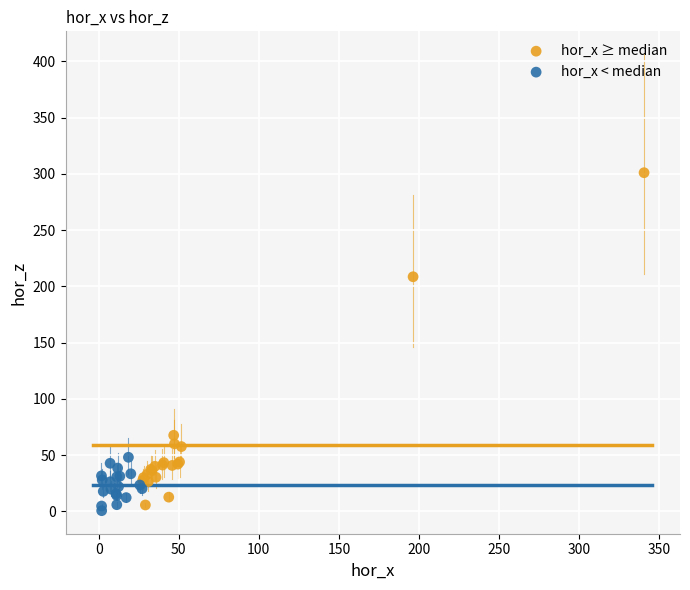

Which series reaches the minimum Y coordinate?

hor_x < median